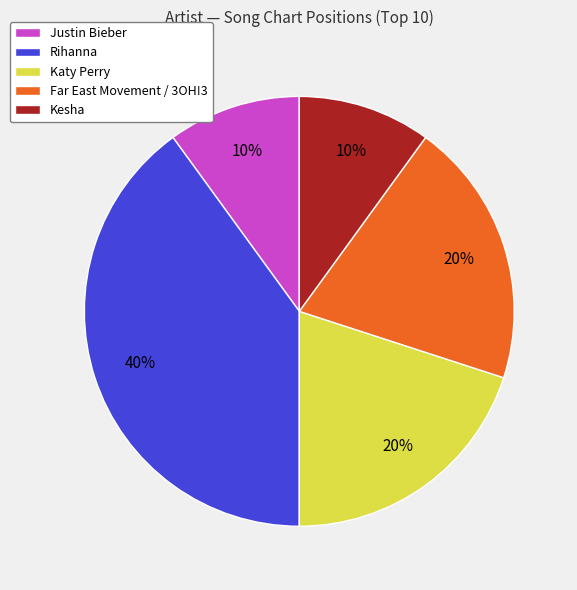

The Rihanna slice represents 31% of the pie. True or false?

False